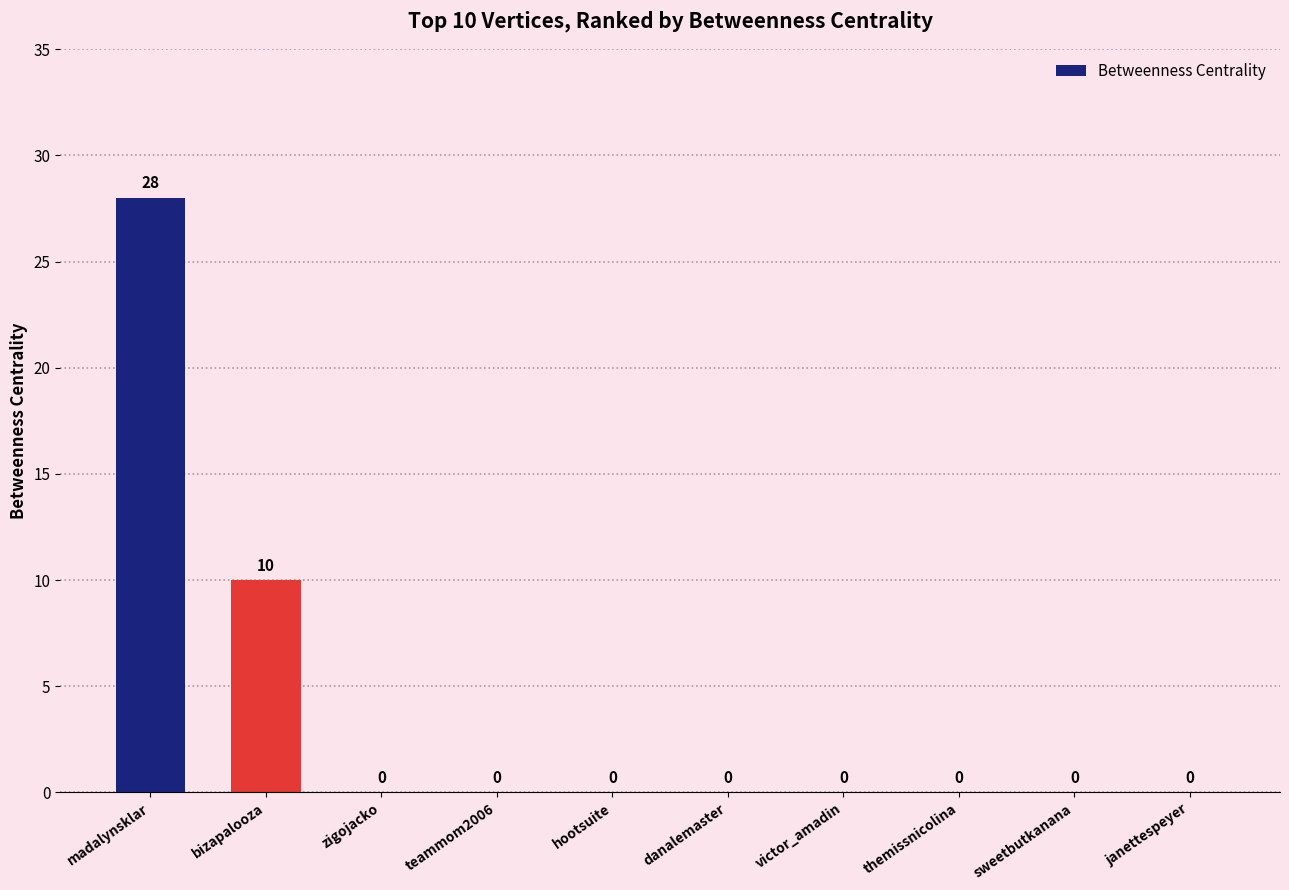

At which label is the value closest to 14?

bizapalooza